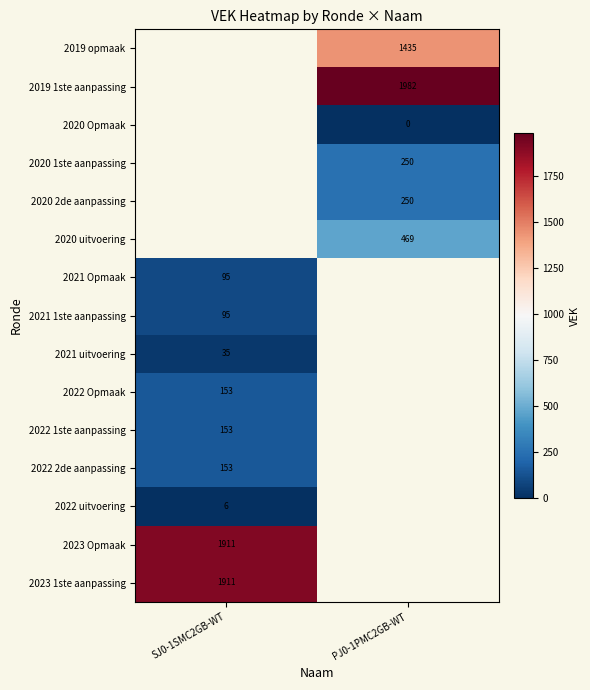

Is the value of 2019 opmaak at PJ0-1PMC2GB-WT greater than the value of 2020 1ste aanpassing at PJ0-1PMC2GB-WT?

Yes